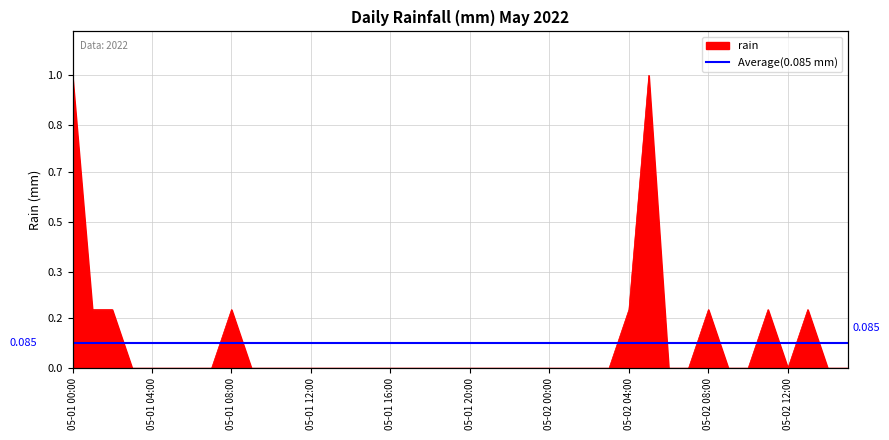

Does the chart display data point markers on the line(s)?

No